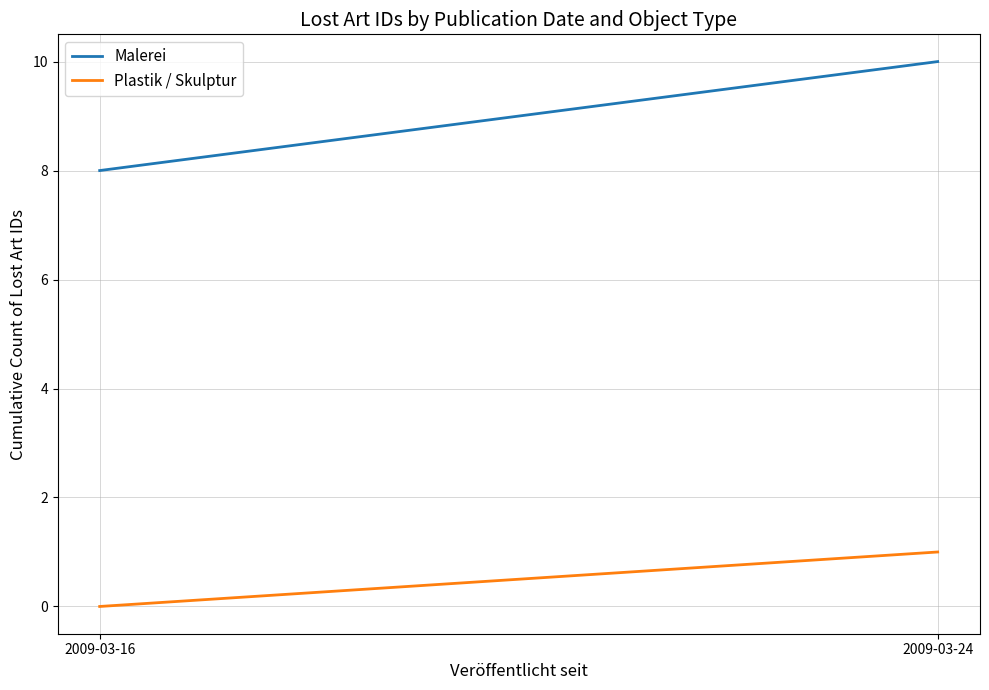

Rank the series at 2009-03-24 from highest to lowest value.

Malerei, Plastik / Skulptur